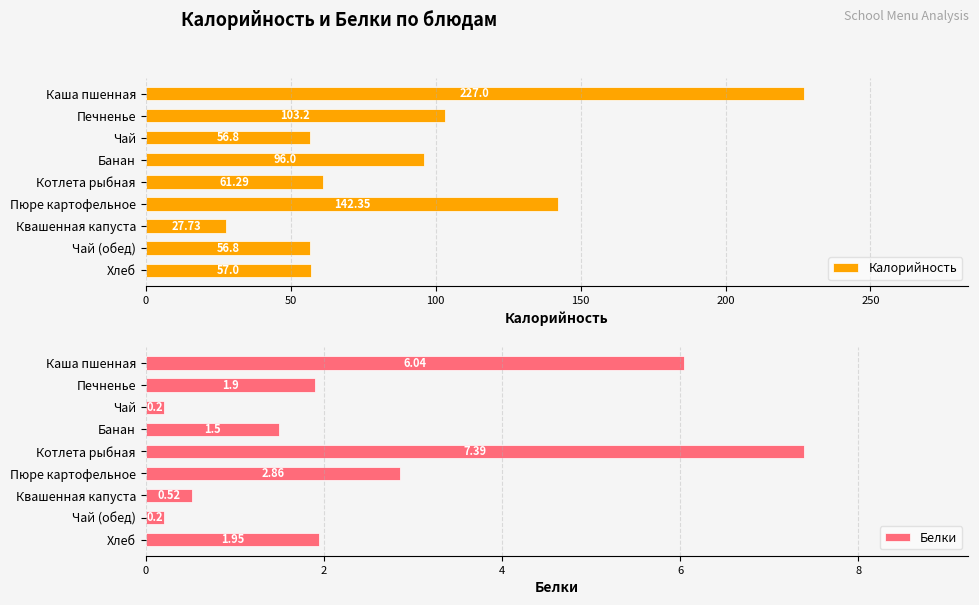

What is the value of the Белки bar at the 3rd from the left?

0.2